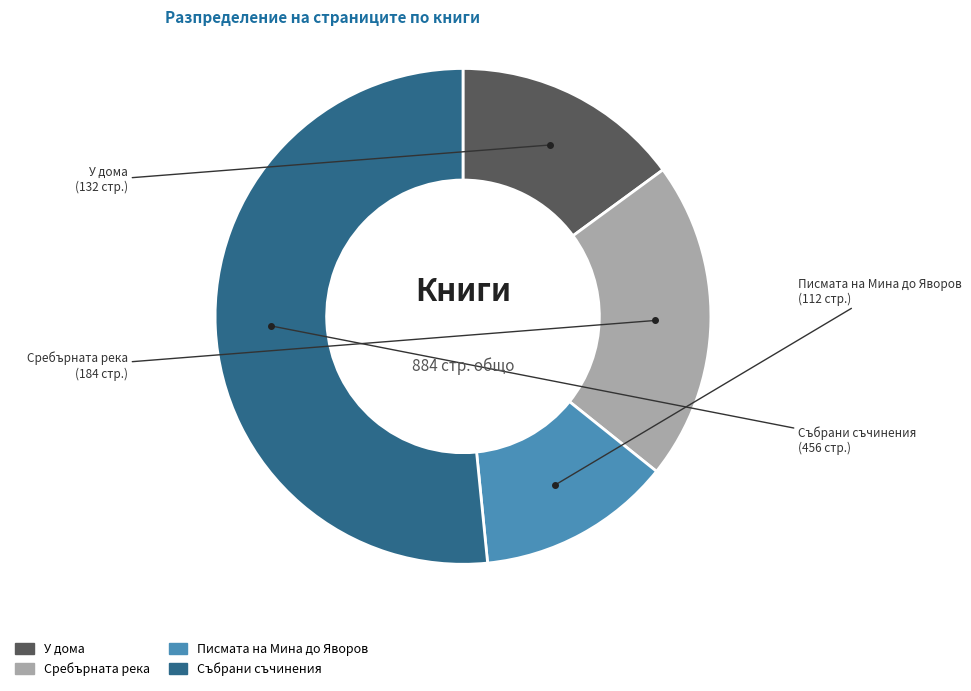

Which category has the biggest portion of the pie?

Събрани съчинения